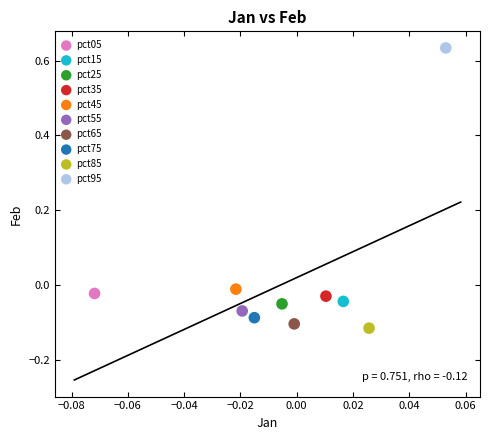

What are all the series names shown in the legend?

pct05, pct15, pct25, pct35, pct45, pct55, pct65, pct75, pct85, pct95